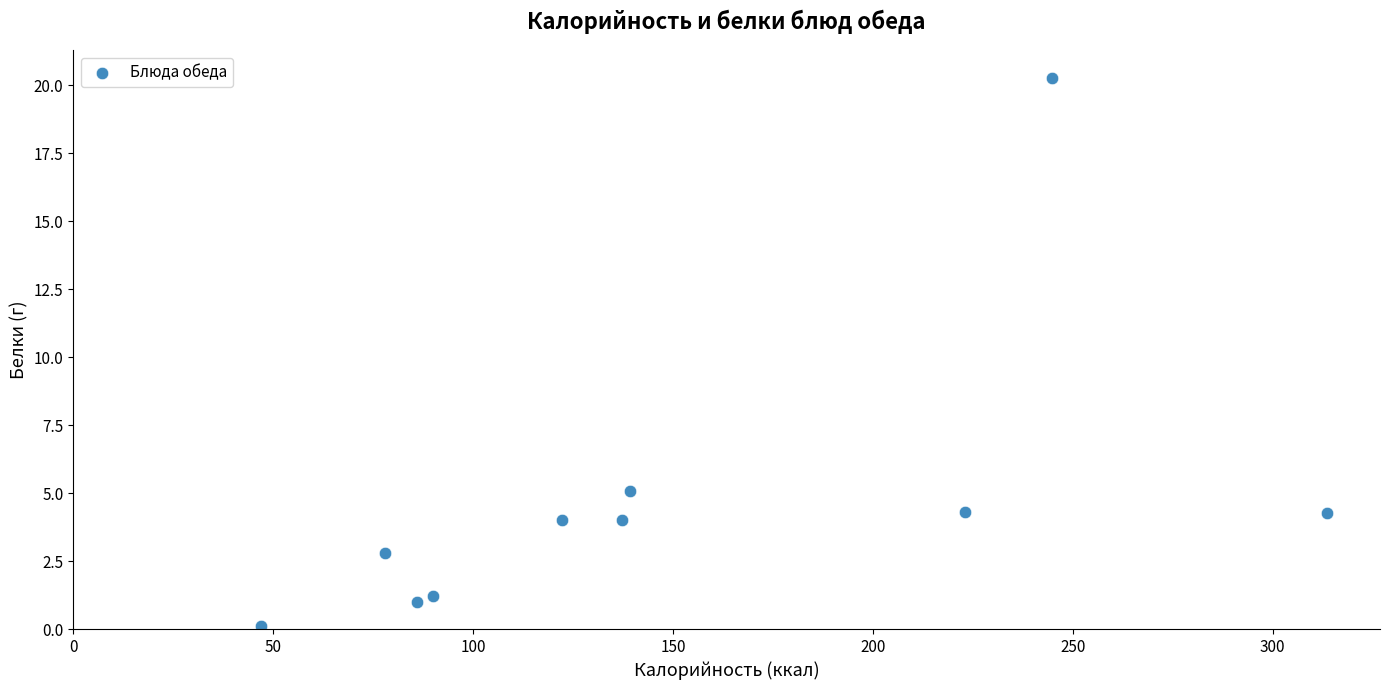

What Y value in the scatter plot is closest to 10?

5.1